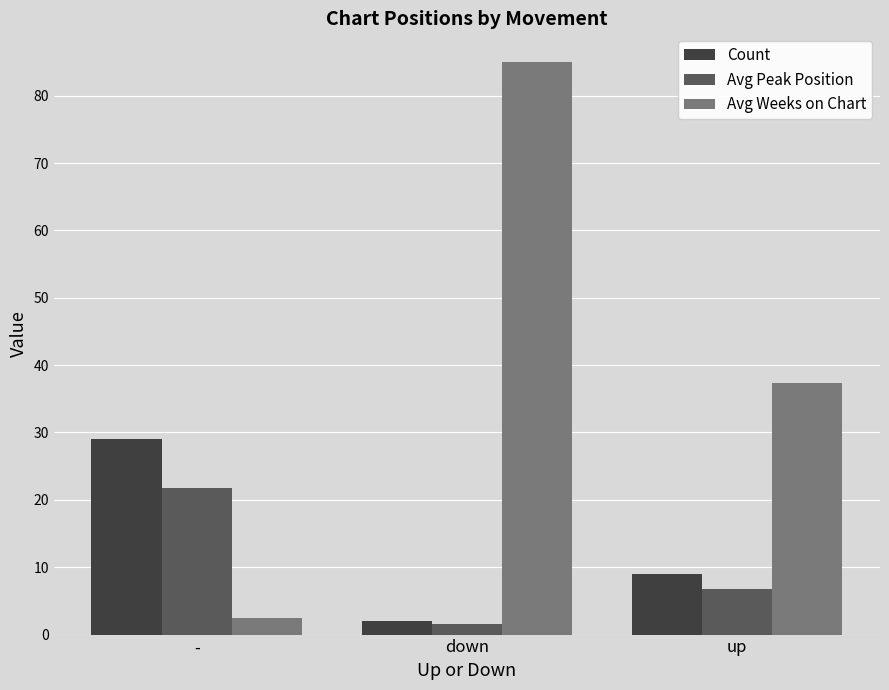

What is the sum of all Count values?

40.0